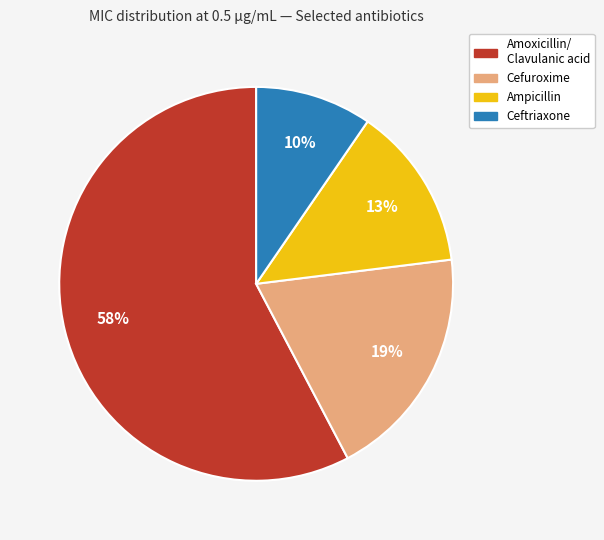

To the nearest percent, what is the average slice percentage?

25%